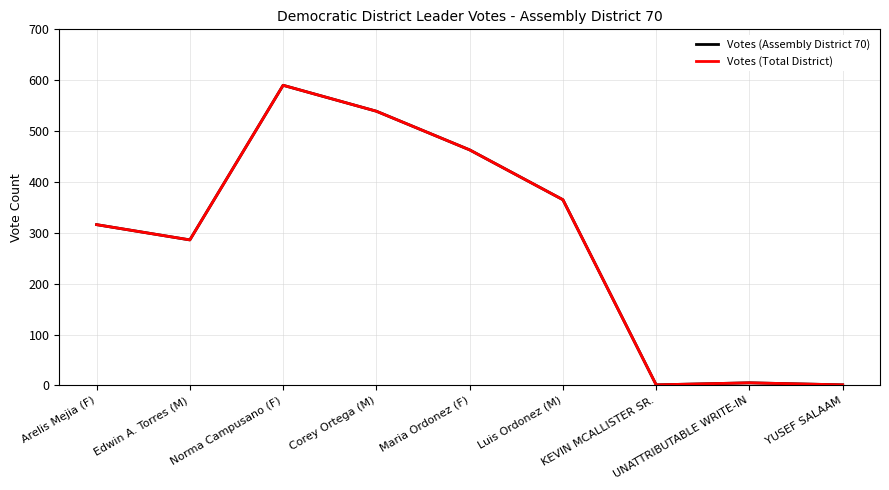

Reading left to right, list all the values displayed in this chart.

Votes (Assembly District 70): Arelis Mejia (F)=316	Edwin A. Torres (M)=286	Norma Campusano (F)=590	Corey Ortega (M)=539	Maria Ordonez (F)=463	Luis Ordonez (M)=365	KEVIN MCALLISTER SR.=1	UNATTRIBUTABLE WRITE-IN=5	YUSEF SALAAM=1
Votes (Total District): Arelis Mejia (F)=316	Edwin A. Torres (M)=286	Norma Campusano (F)=590	Corey Ortega (M)=539	Maria Ordonez (F)=463	Luis Ordonez (M)=365	KEVIN MCALLISTER SR.=1	UNATTRIBUTABLE WRITE-IN=5	YUSEF SALAAM=1